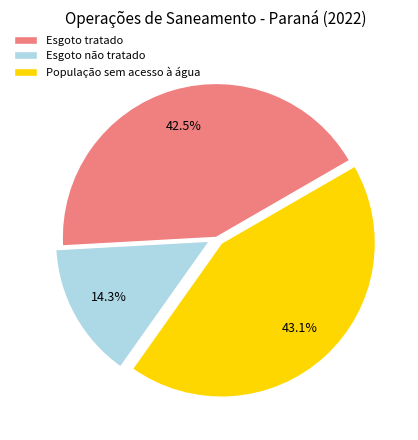

To the nearest percent, what percentage of the pie is População sem acesso à água?

43%